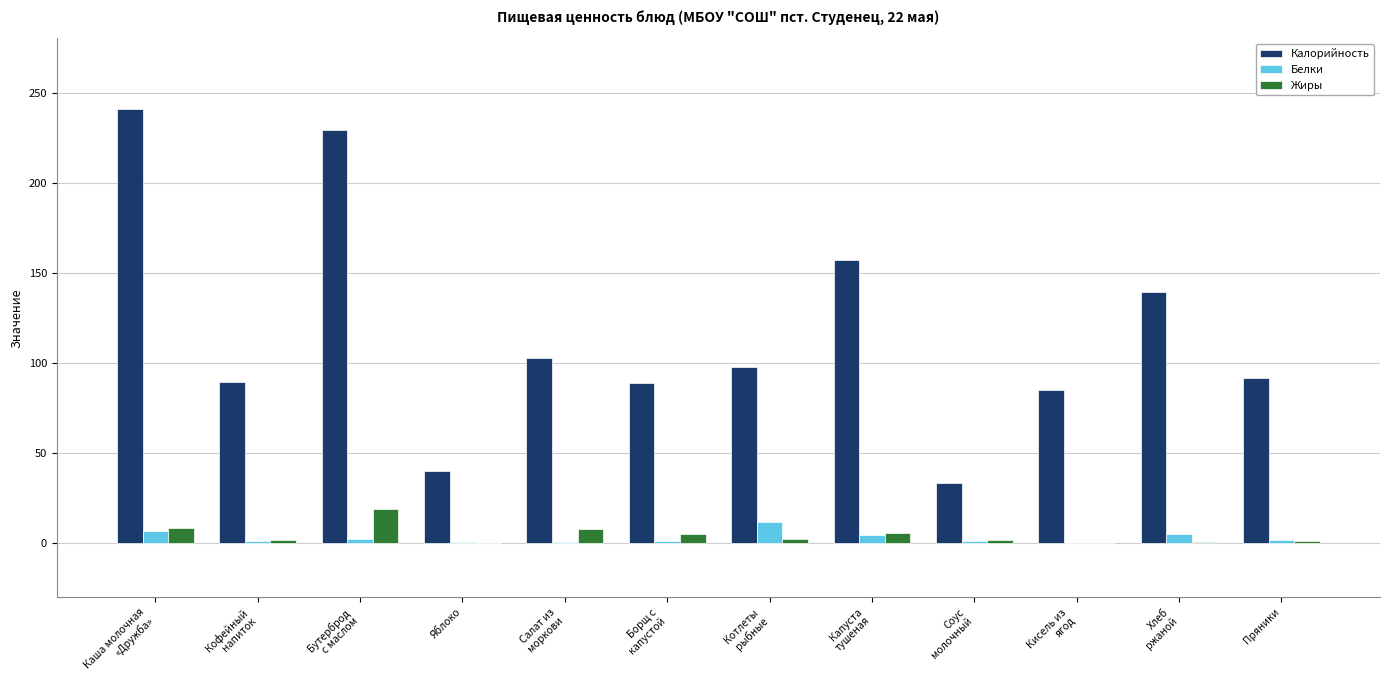

The value of Калорийность at Пряники is 91.6. True or false?

True